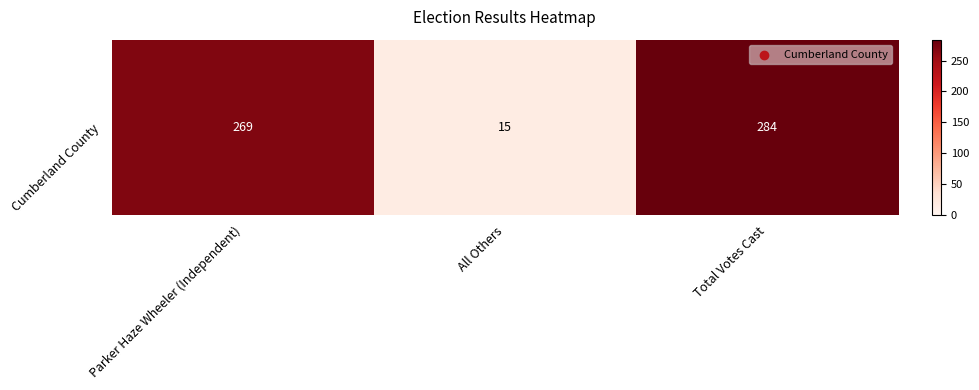

What is the greatest value displayed?

284